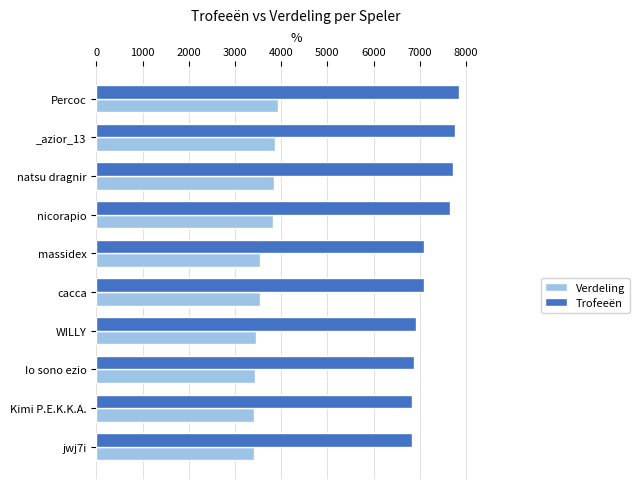

What is the minimum value shown in the chart?

3410